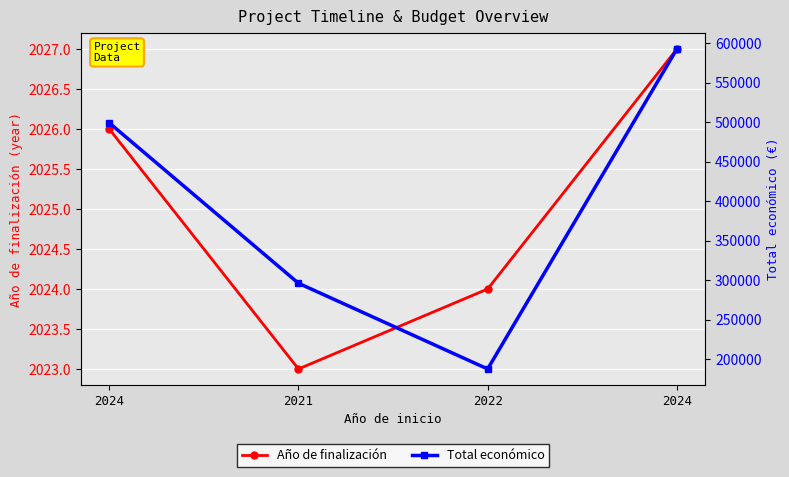

What is the difference between the maximum and second lowest values in the Año de finalización series?

3